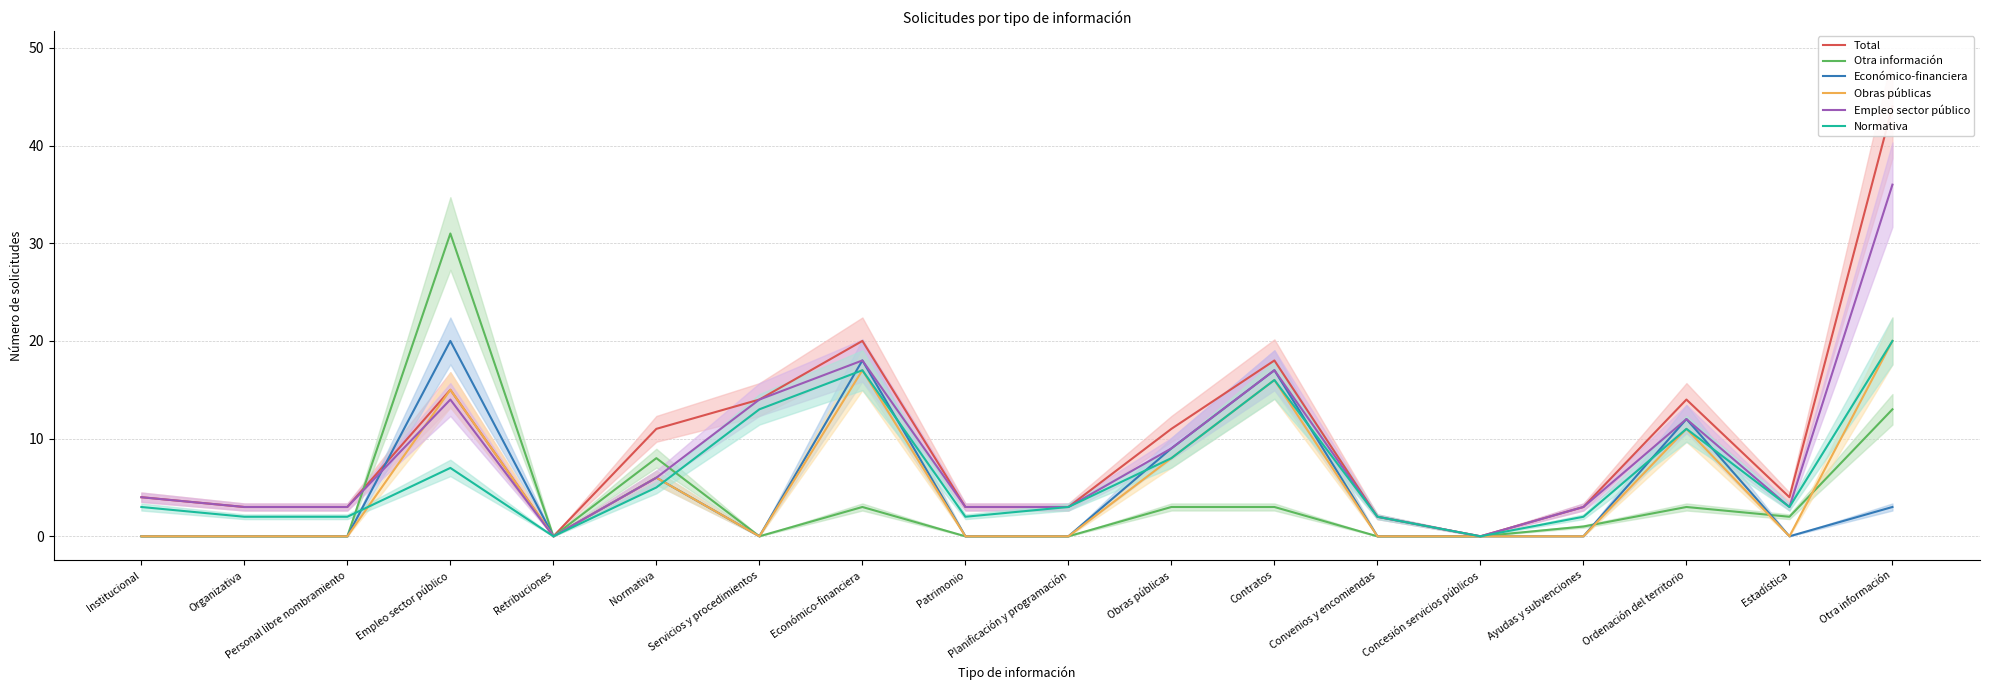

Which category has the highest value in the Obras públicas series?

Otra información